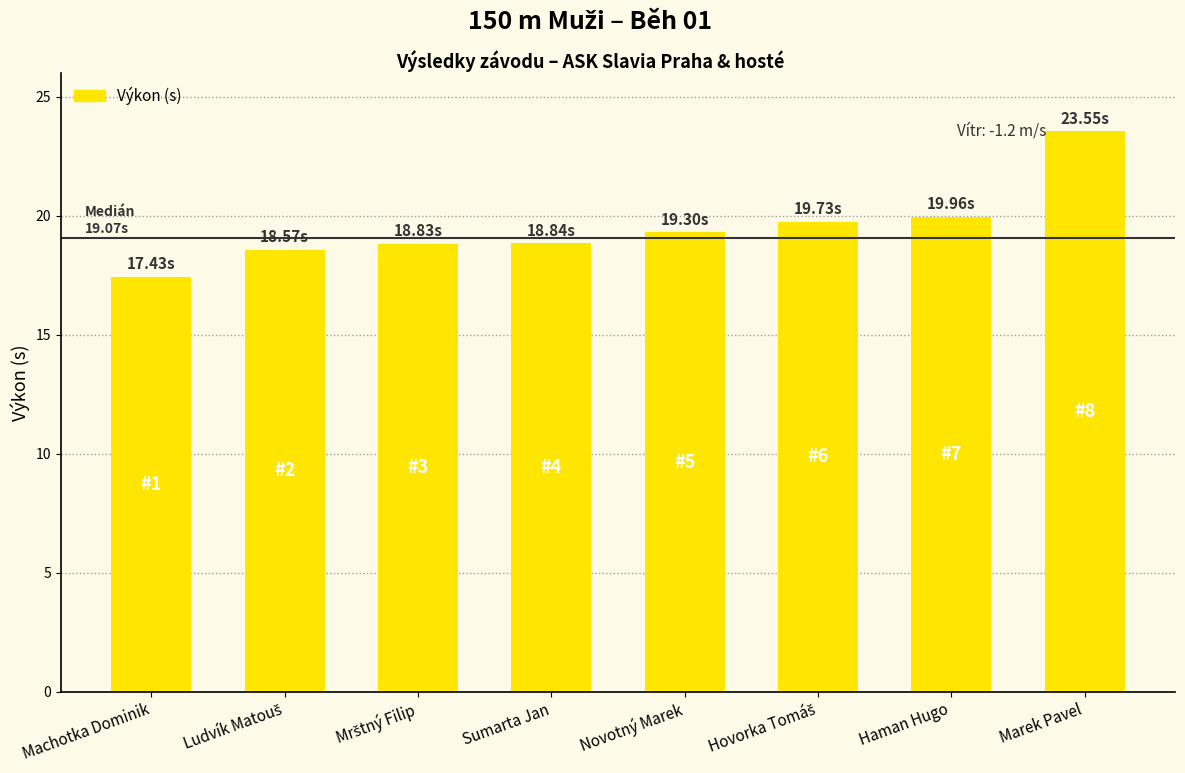

What is the value of the 8th bar from the left?

23.6